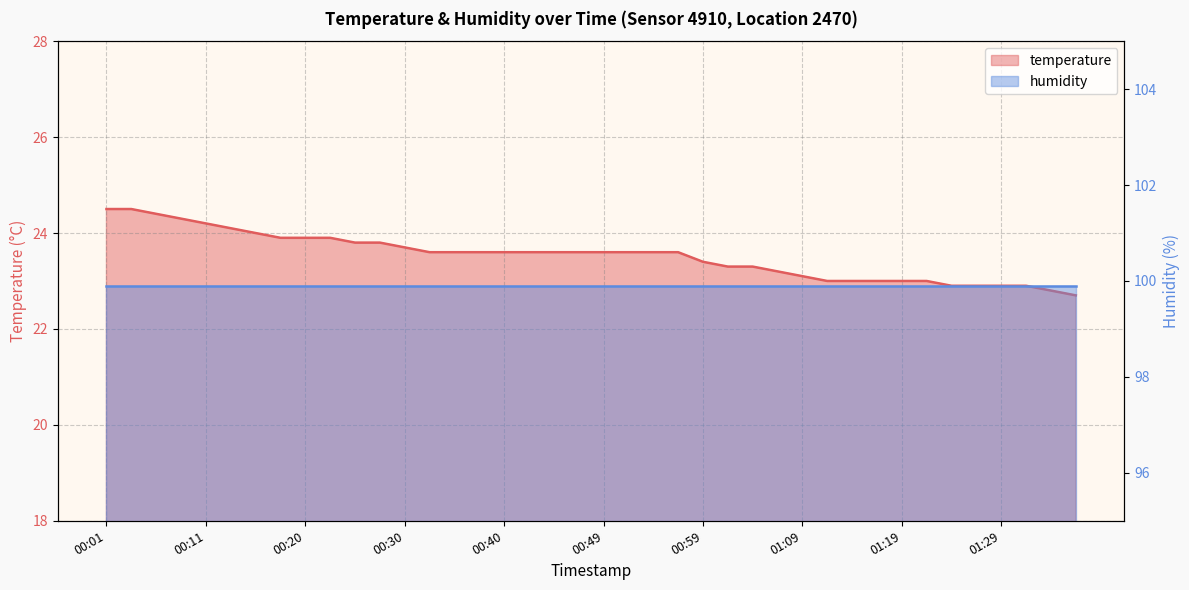

What is the value of the 18th point from the left?

23.6